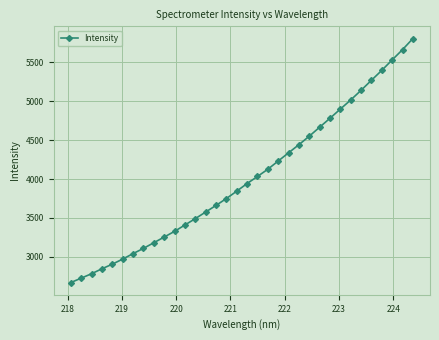

What is the value of the 34th point from the left?

5807.6